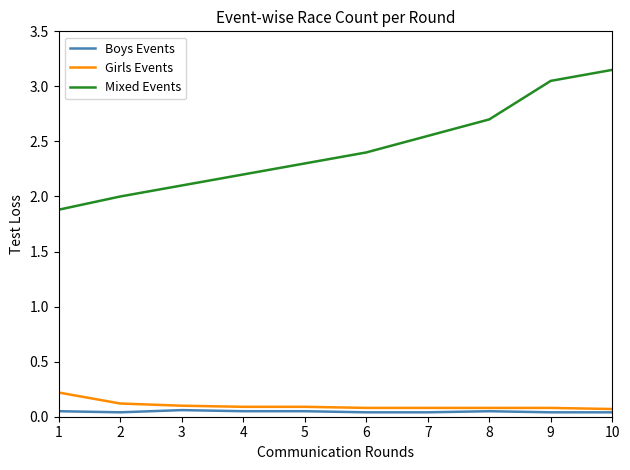

True or false: Boys Events has more than 0 interior local peaks.

True